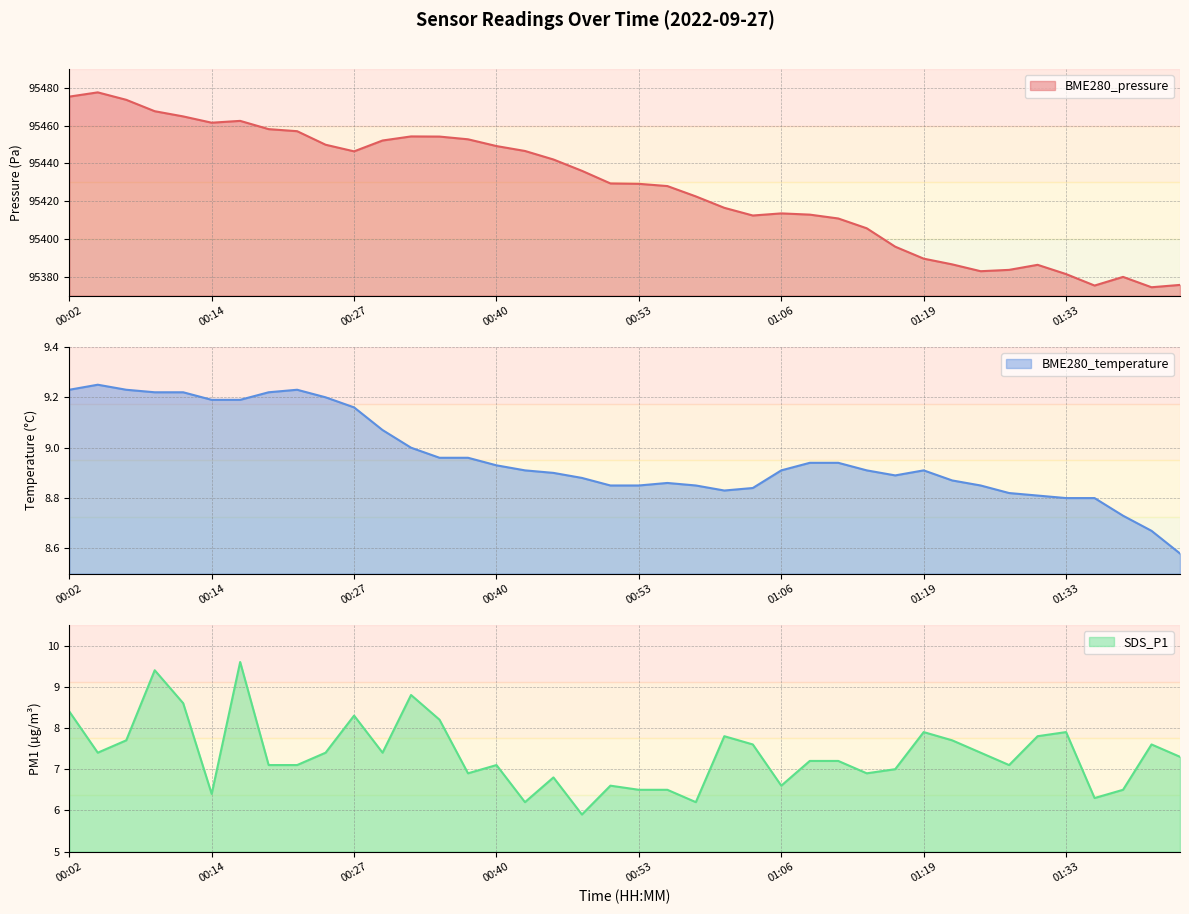

True or false: BME280_pressure has more than 2 interior local peaks.

True